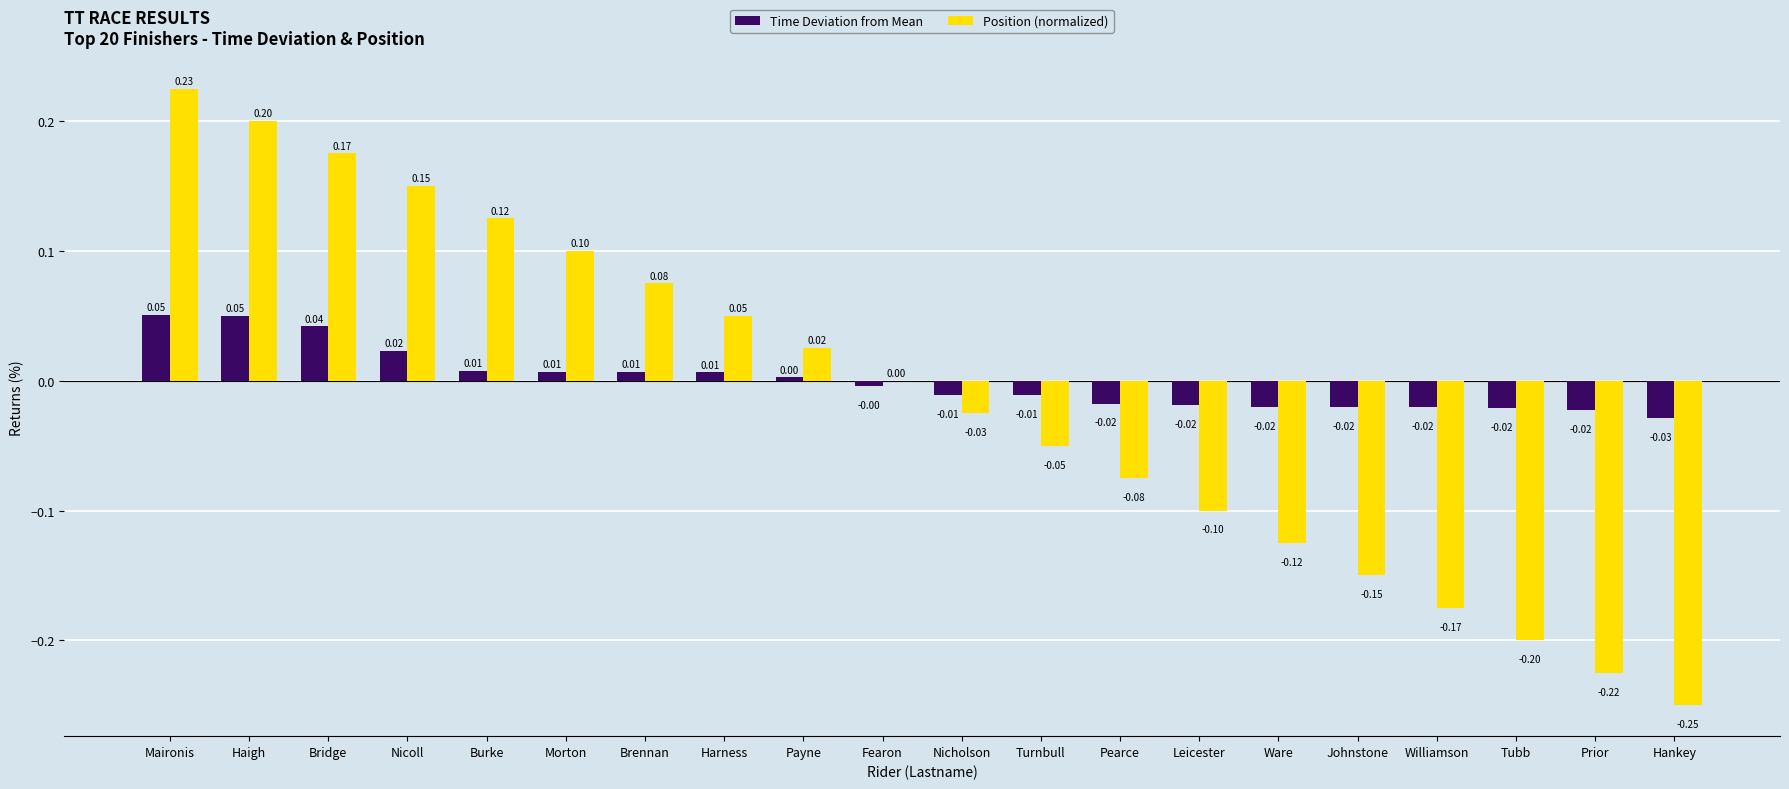

Count the number of categories in the chart.

20